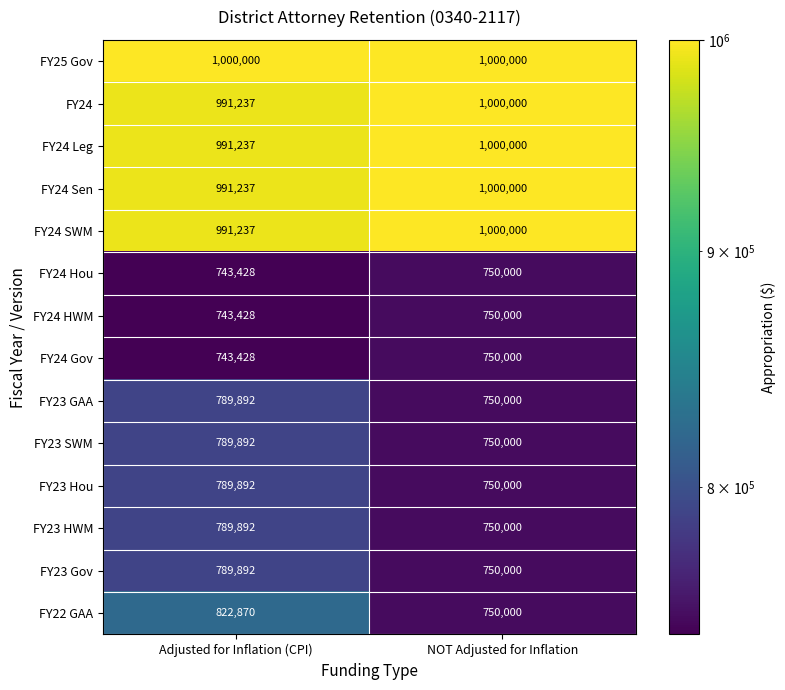

Rank the categories by FY23 SWM value from lowest to highest.

NOT Adjusted for Inflation, Adjusted for Inflation (CPI)